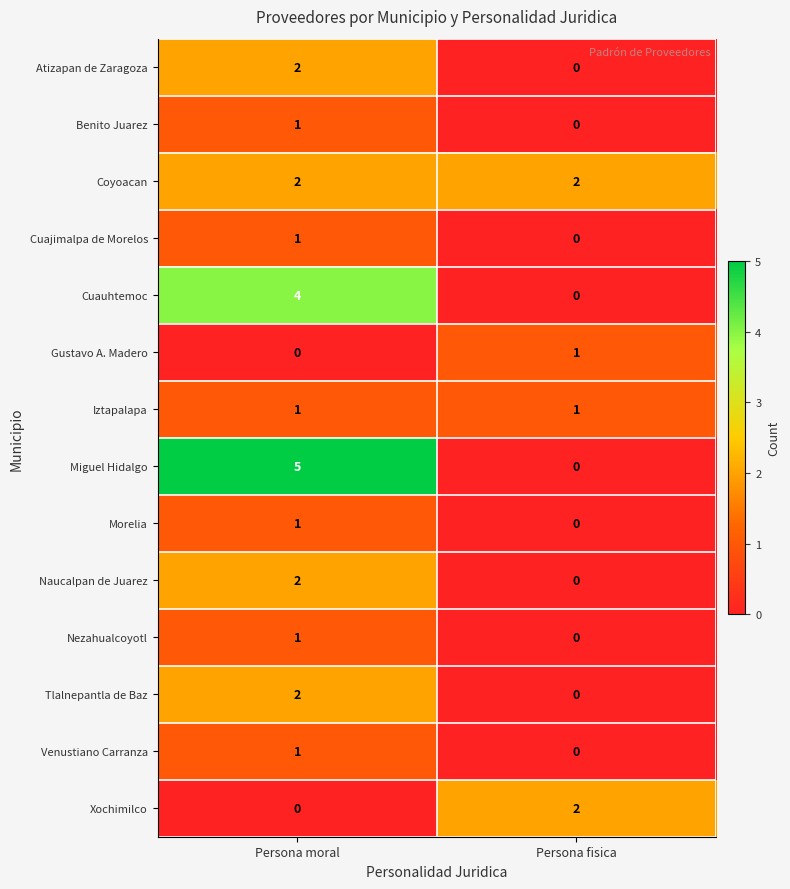

Reading left to right, extract all data points from this chart.

Atizapan de Zaragoza: 2	0
Benito Juarez: 1	0
Coyoacan: 2	2
Cuajimalpa de Morelos: 1	0
Cuauhtemoc: 4	0
Gustavo A. Madero: 0	1
Iztapalapa: 1	1
Miguel Hidalgo: 5	0
Morelia: 1	0
Naucalpan de Juarez: 2	0
Nezahualcoyotl: 1	0
Tlalnepantla de Baz: 2	0
Venustiano Carranza: 1	0
Xochimilco: 0	2